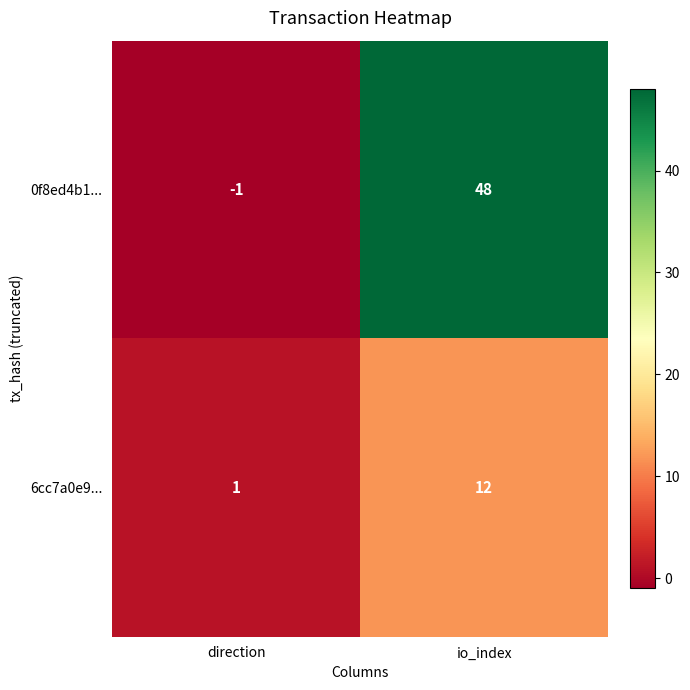

At which category does the chart reach its minimum across all series?

direction